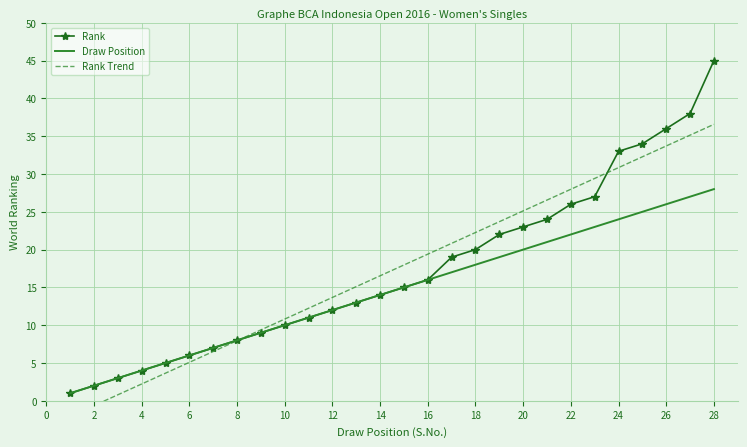

True or false: Rank and Rank Trend intersect in this chart.

True